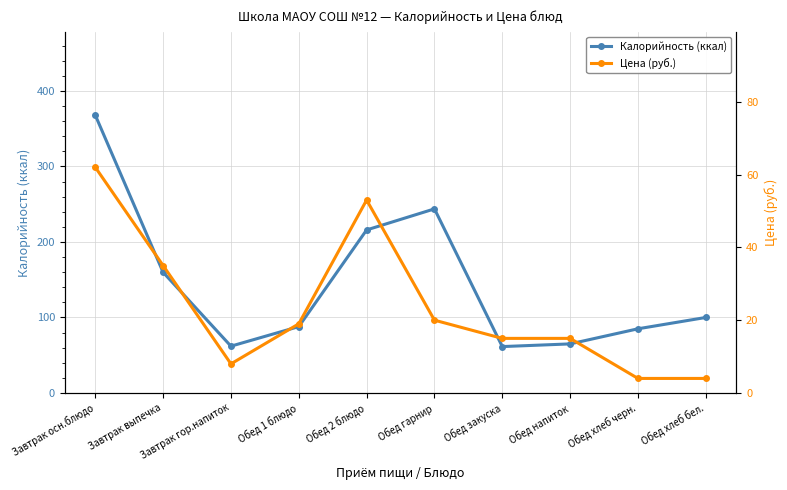

Between Завтрак выпечка and Обед 2 блюдо, which is larger?

Обед 2 блюдо